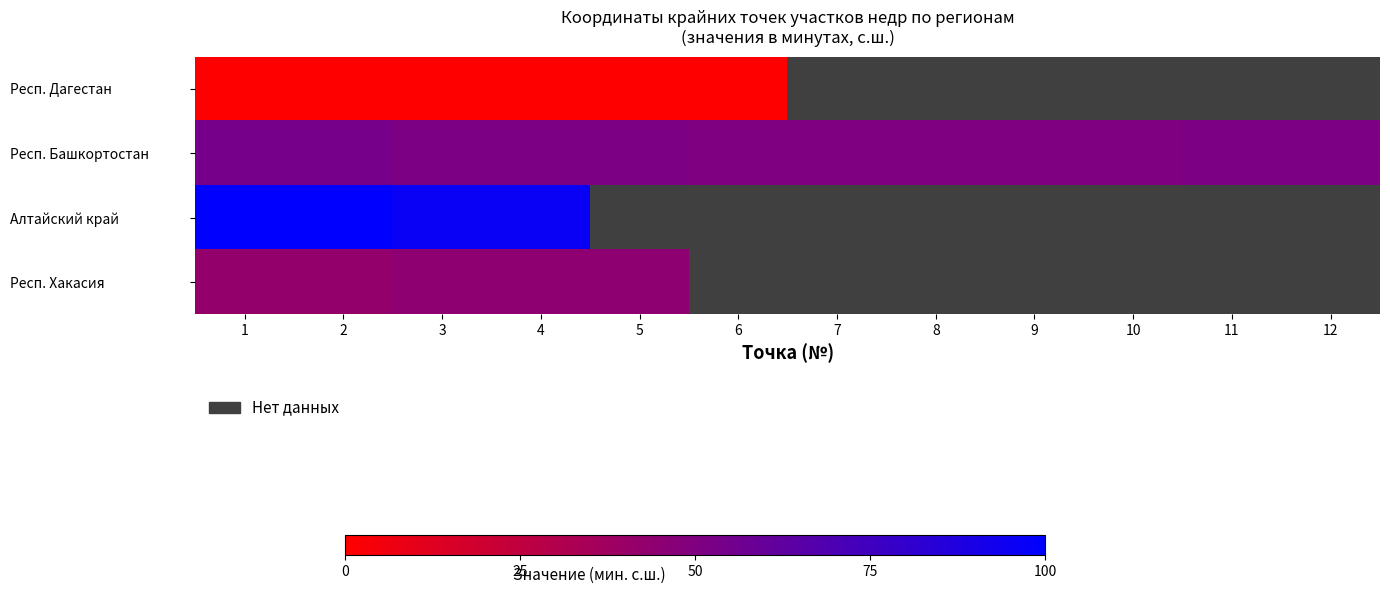

List the labels in order of Респ. Башкортостан value, largest first.

1, 2, 3, 4, 5, 11, 12, 6, 7, 8, 9, 10